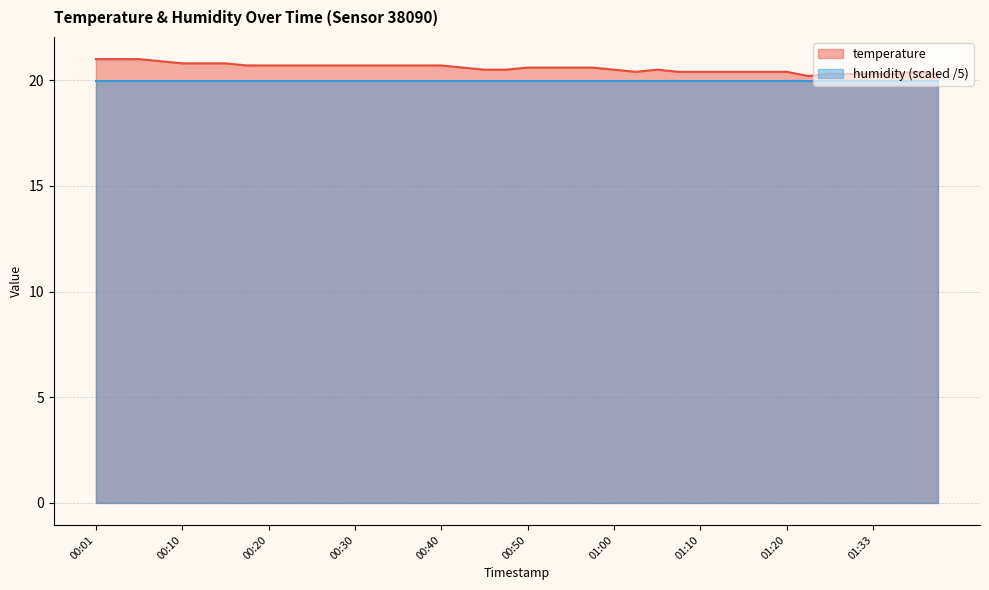

Is it true that the value at 00:18 is 20.7?

True